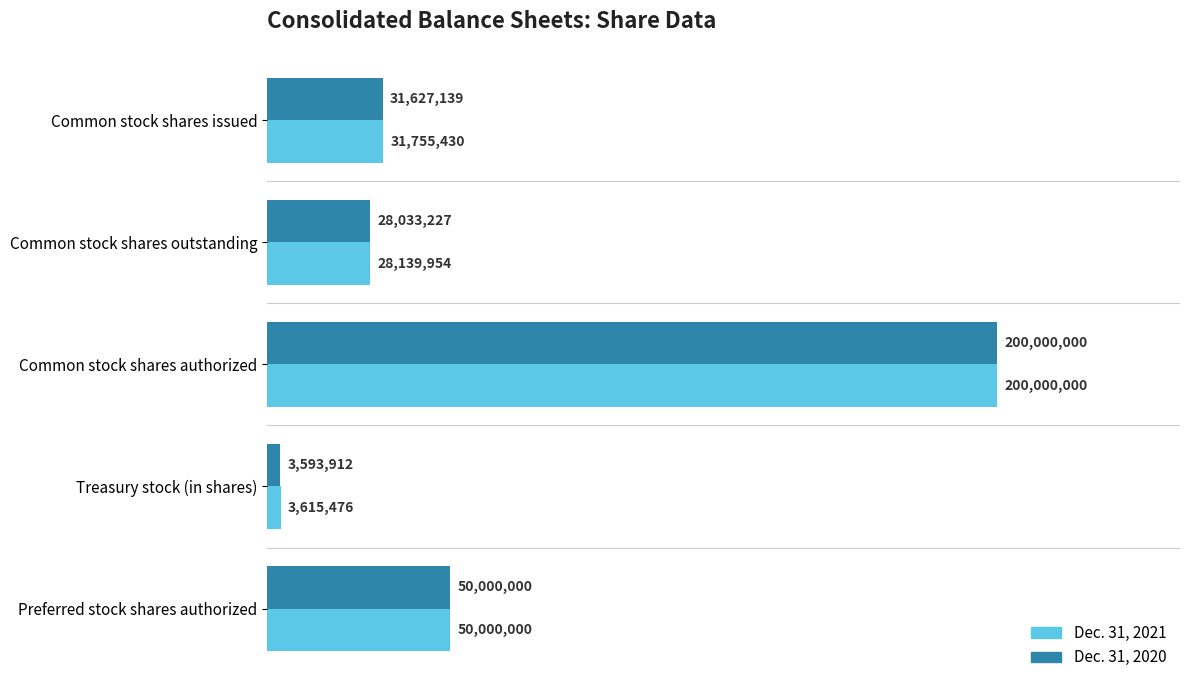

What are all the series names shown in the legend?

Dec. 31, 2021, Dec. 31, 2020